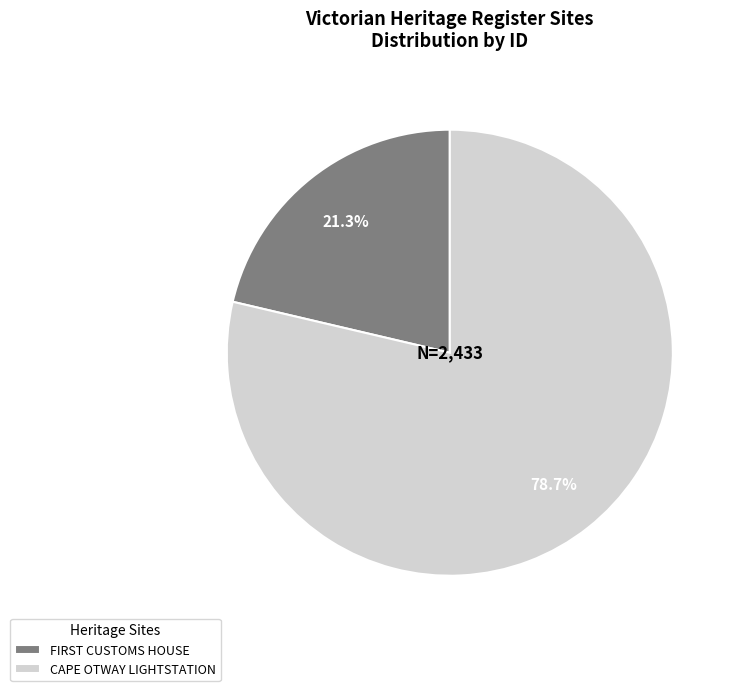

The CAPE OTWAY LIGHTSTATION slice represents 79% of the pie. True or false?

True